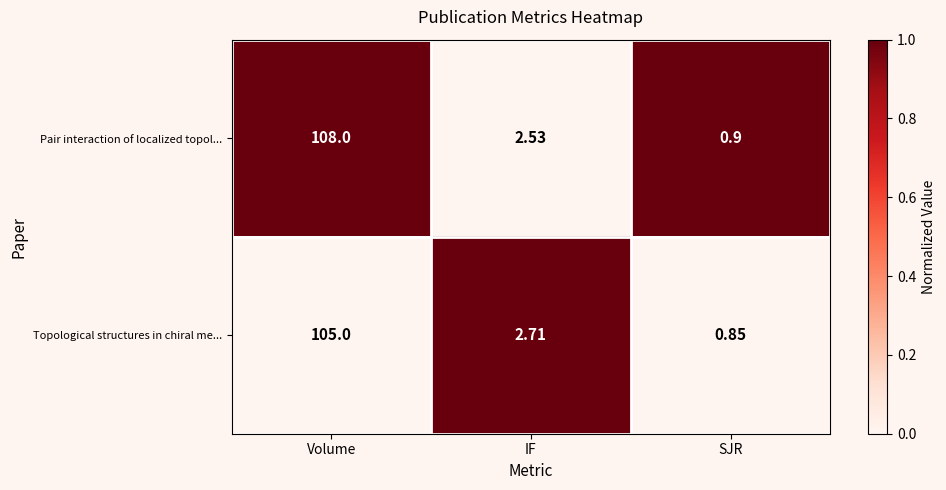

Where is Topological structures in chiral me... nearest to the value 52?

IF